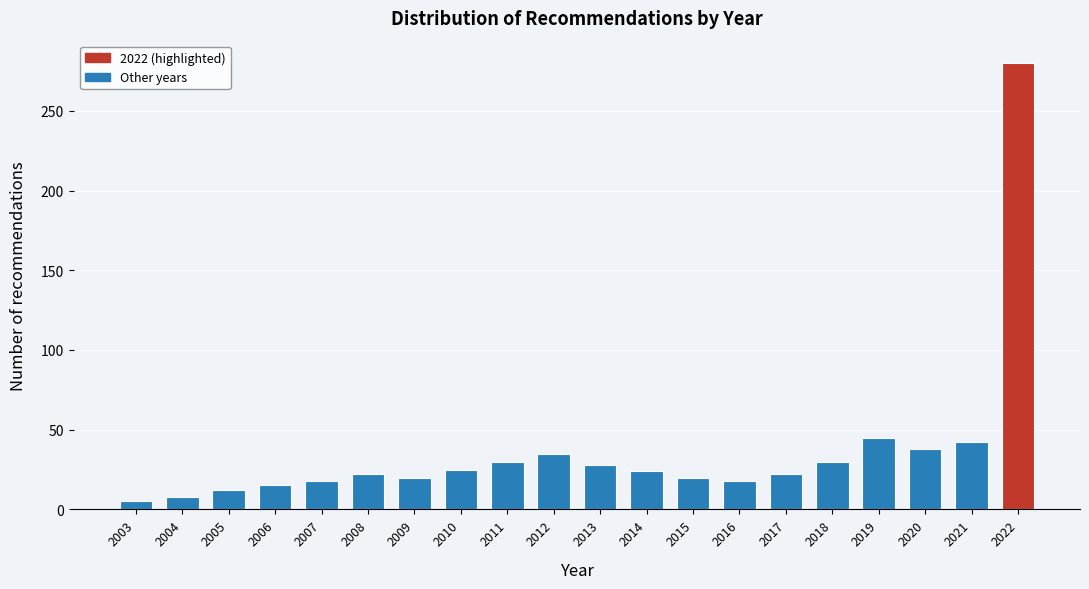

What is the greatest value displayed?

280